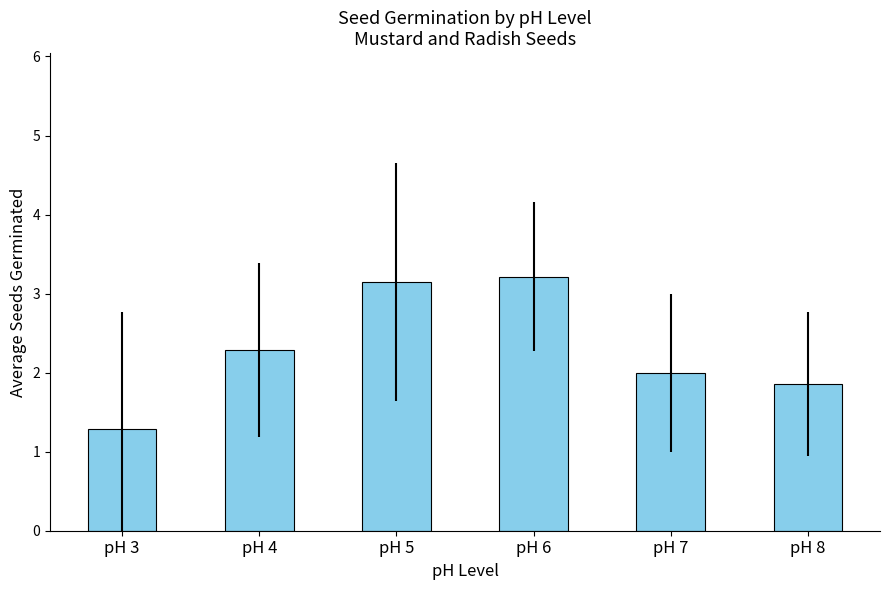

What is the ratio of the value at pH 8 to the value at pH 7?

0.9